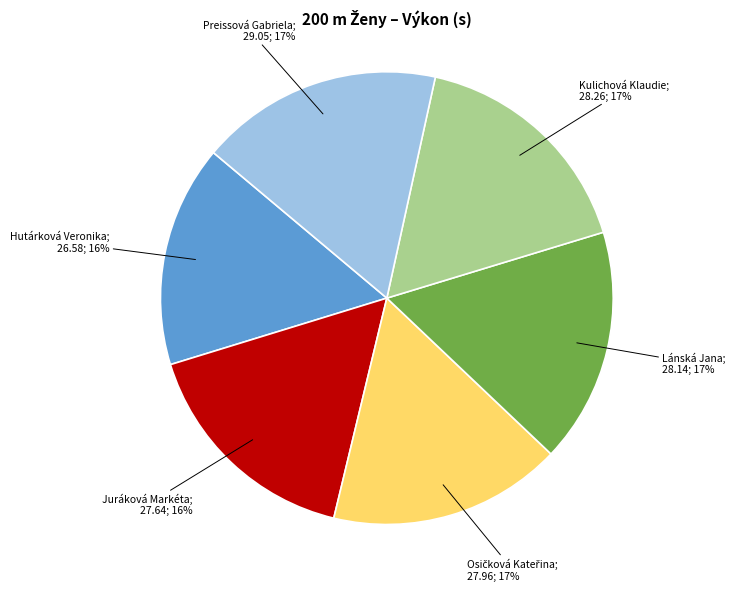

Is there any slice that represents more than half of the pie?

No